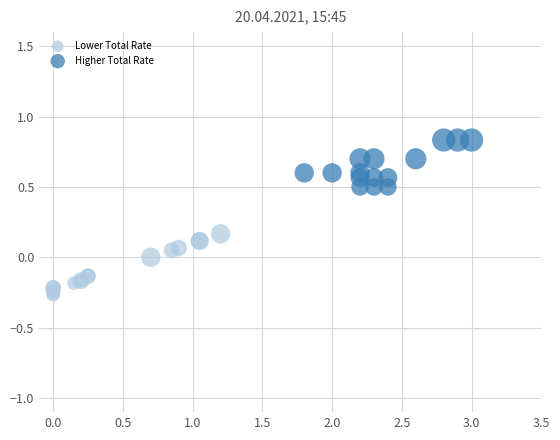

Which series contains the lowest Y value?

Lower Total Rate